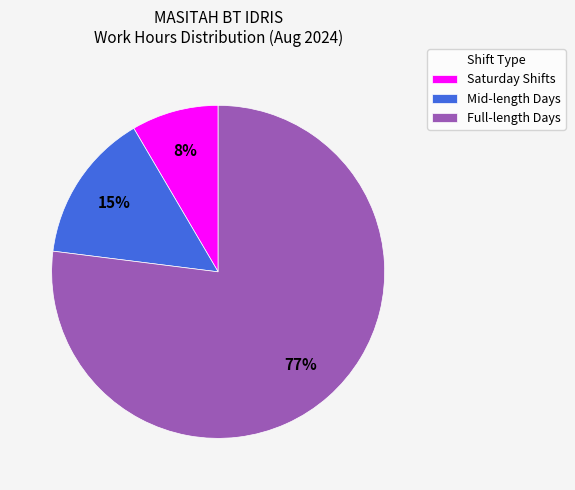

Combined, do Saturday Shifts and Full-length Days account for over 50%?

Yes